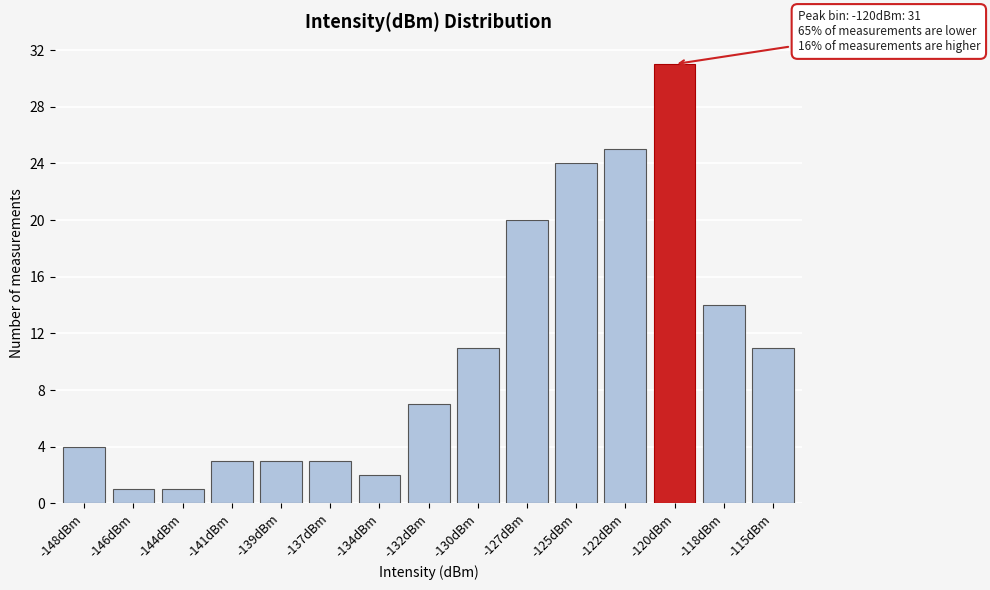

Reading left to right, extract all data points from this chart.

4	1	1	3	3	3	2	7	11	20	24	25	31	14	11